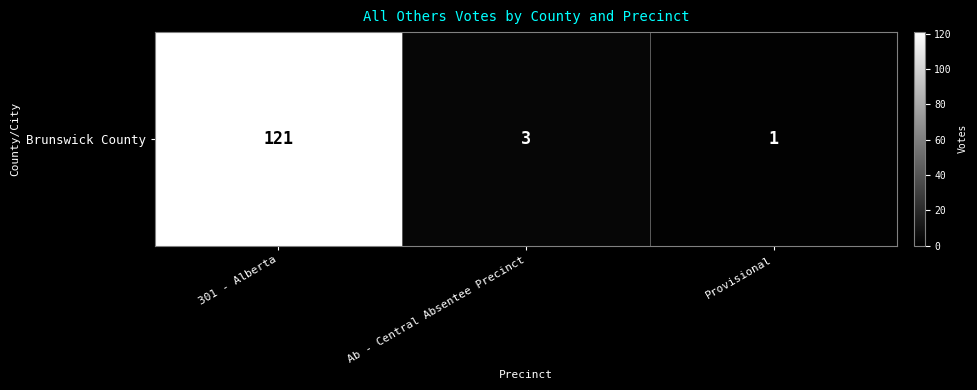

What is the average value?

42